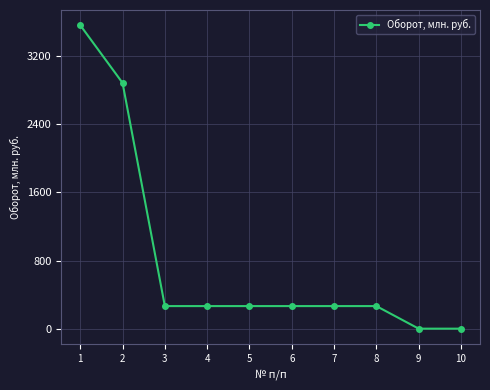

Reading left to right, extract all data points from this chart.

1=3563	2=2885	3=265	4=265	5=265	6=265	7=265	8=265	9=0	10=0